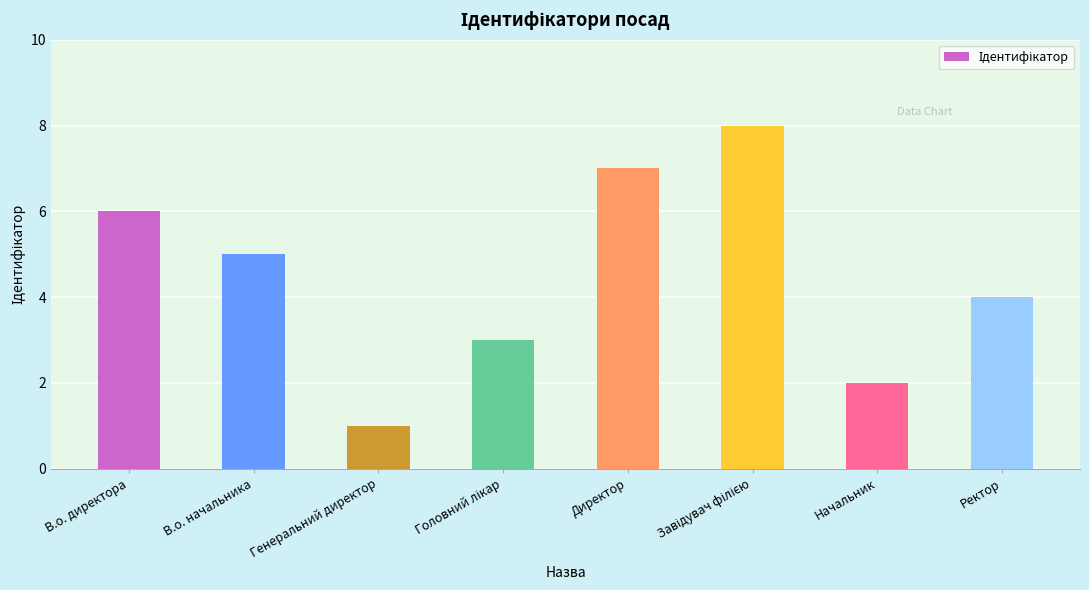

What is the sum of the values at Генеральний директор and Ректор?

5